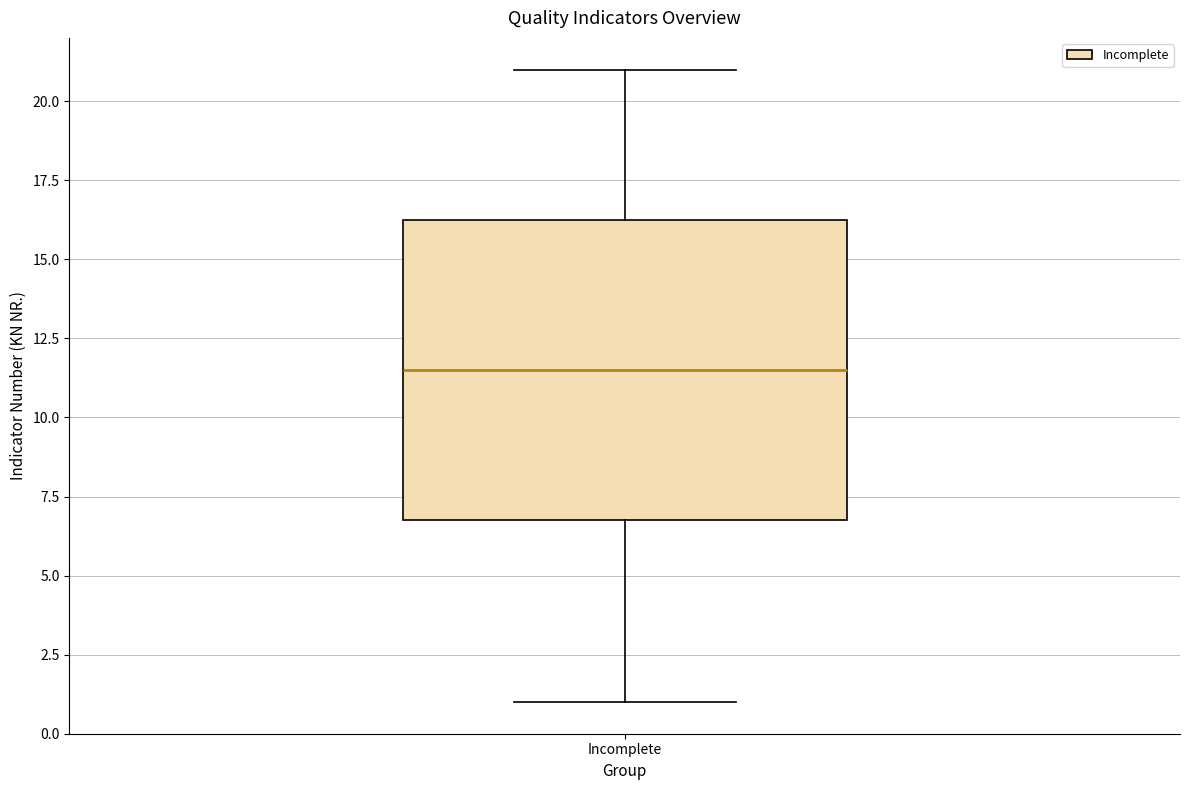

Read this box plot against the y-axis: the position of the median line, the range covered by the box, and the ends of both whiskers. The values are not printed on the chart, so give them approximately, as read against the axis.

median 11.5, box 7.0 to 16.5, whiskers 1.0 to 21.0